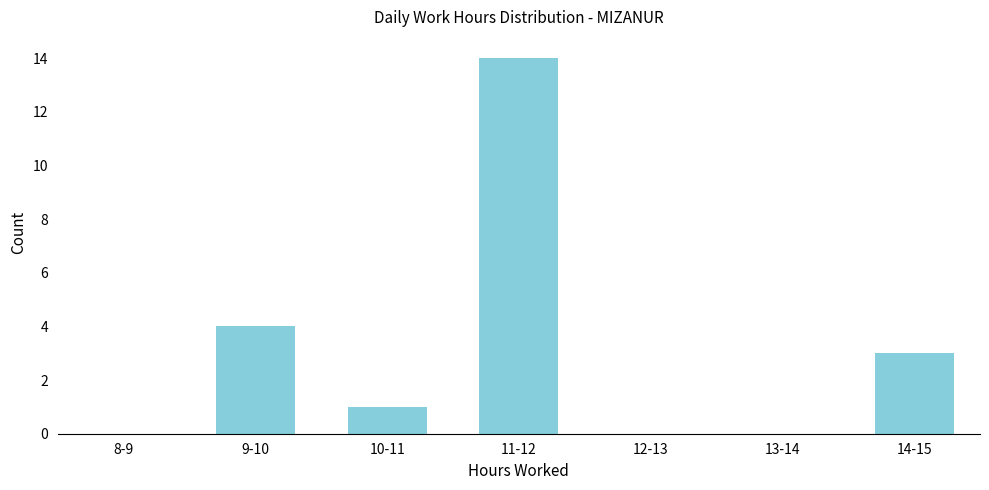

Reading left to right, what are all the values shown in this chart?

8-9=0	9-10=4	10-11=1	11-12=14	12-13=0	13-14=0	14-15=3